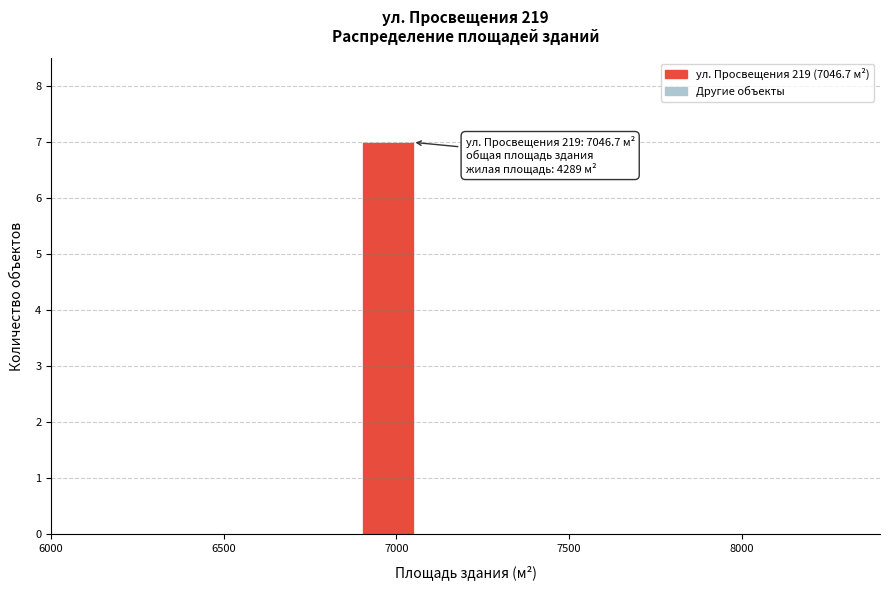

Around what value on the x-axis is the tallest bar? Give the approximate position of its centre, as read against the axis.

7000